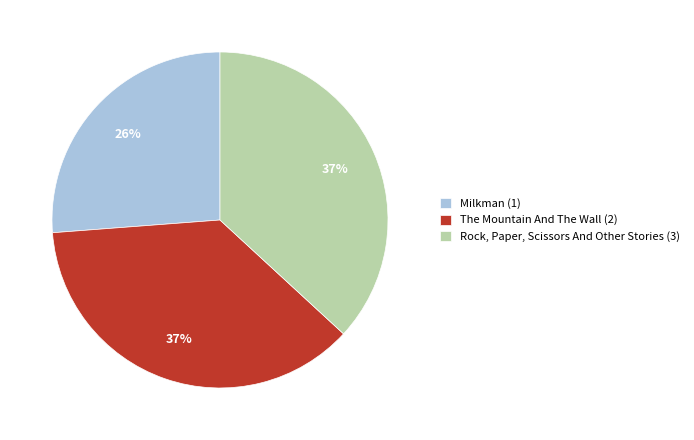

What is the smallest slice in the pie chart?

Milkman (1)